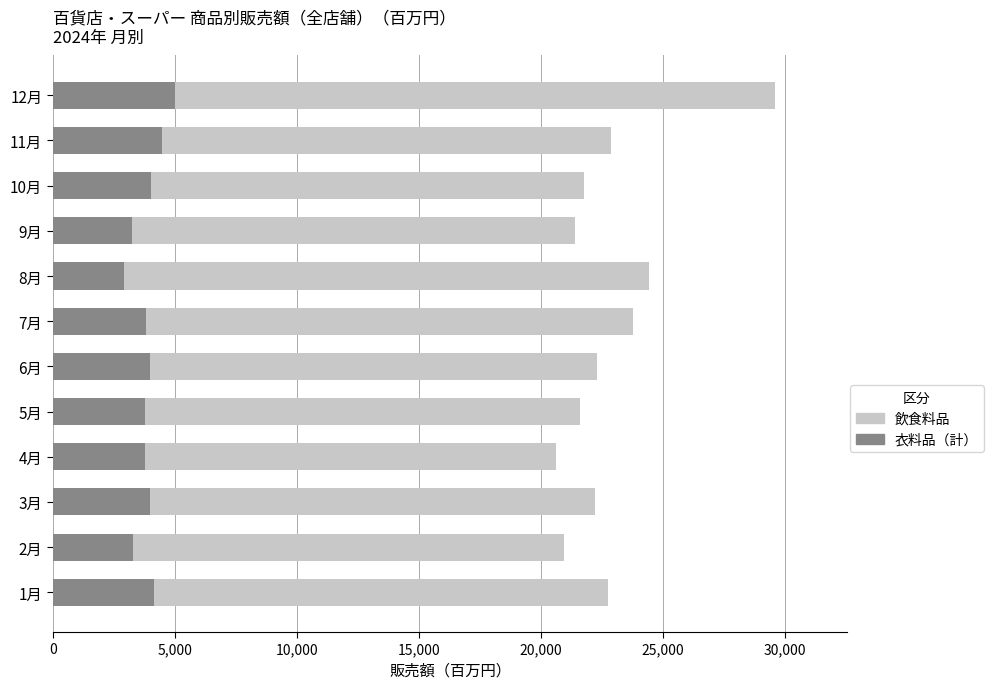

Count the number of categories in the chart.

12